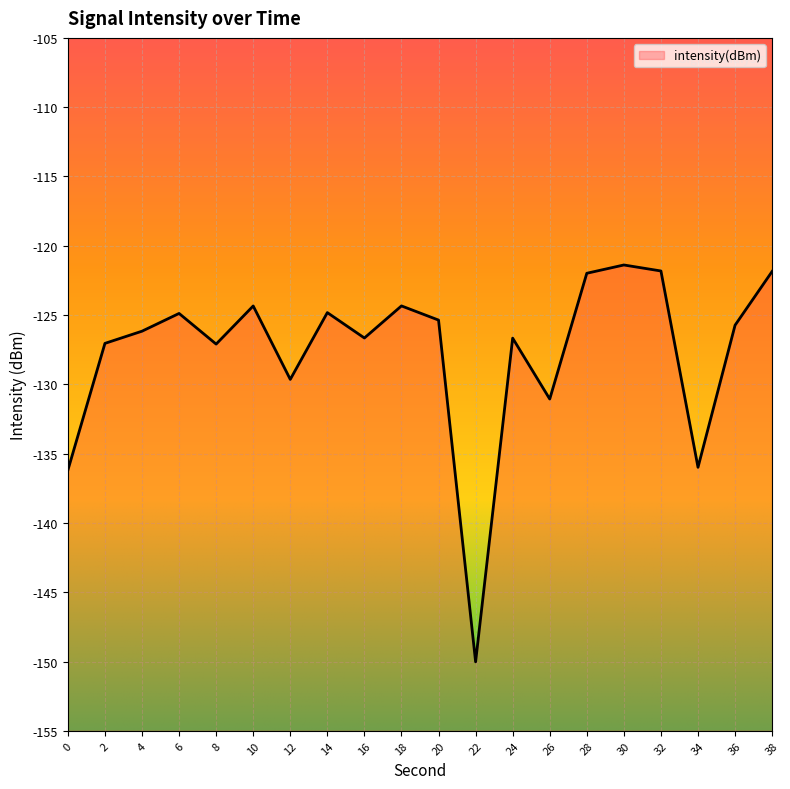

The value at 32 is -121.9. True or false?

True